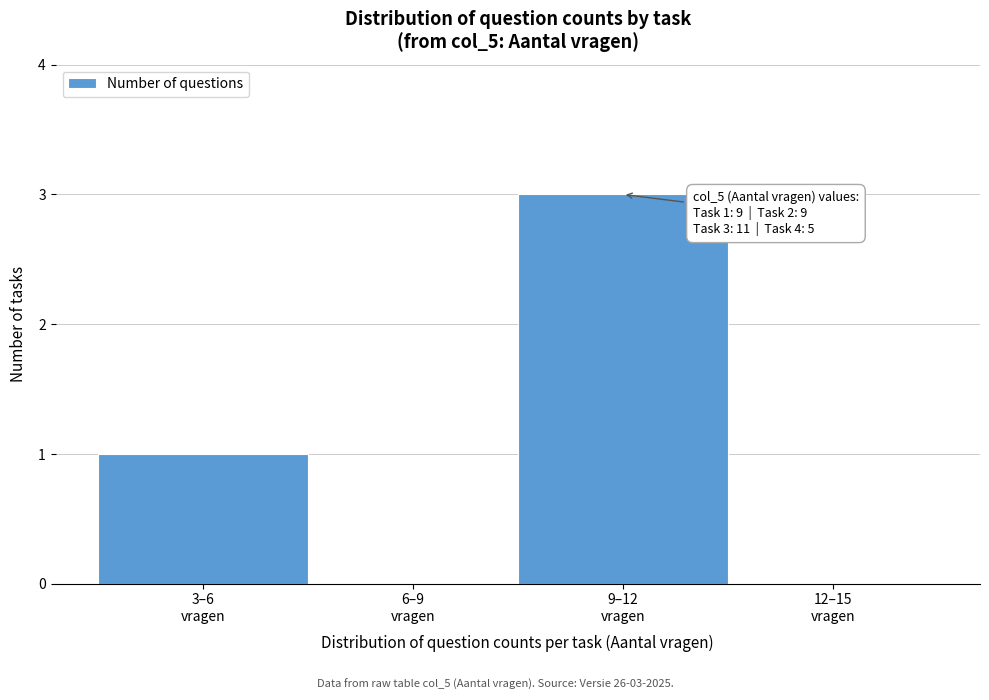

What is the greatest value displayed?

3